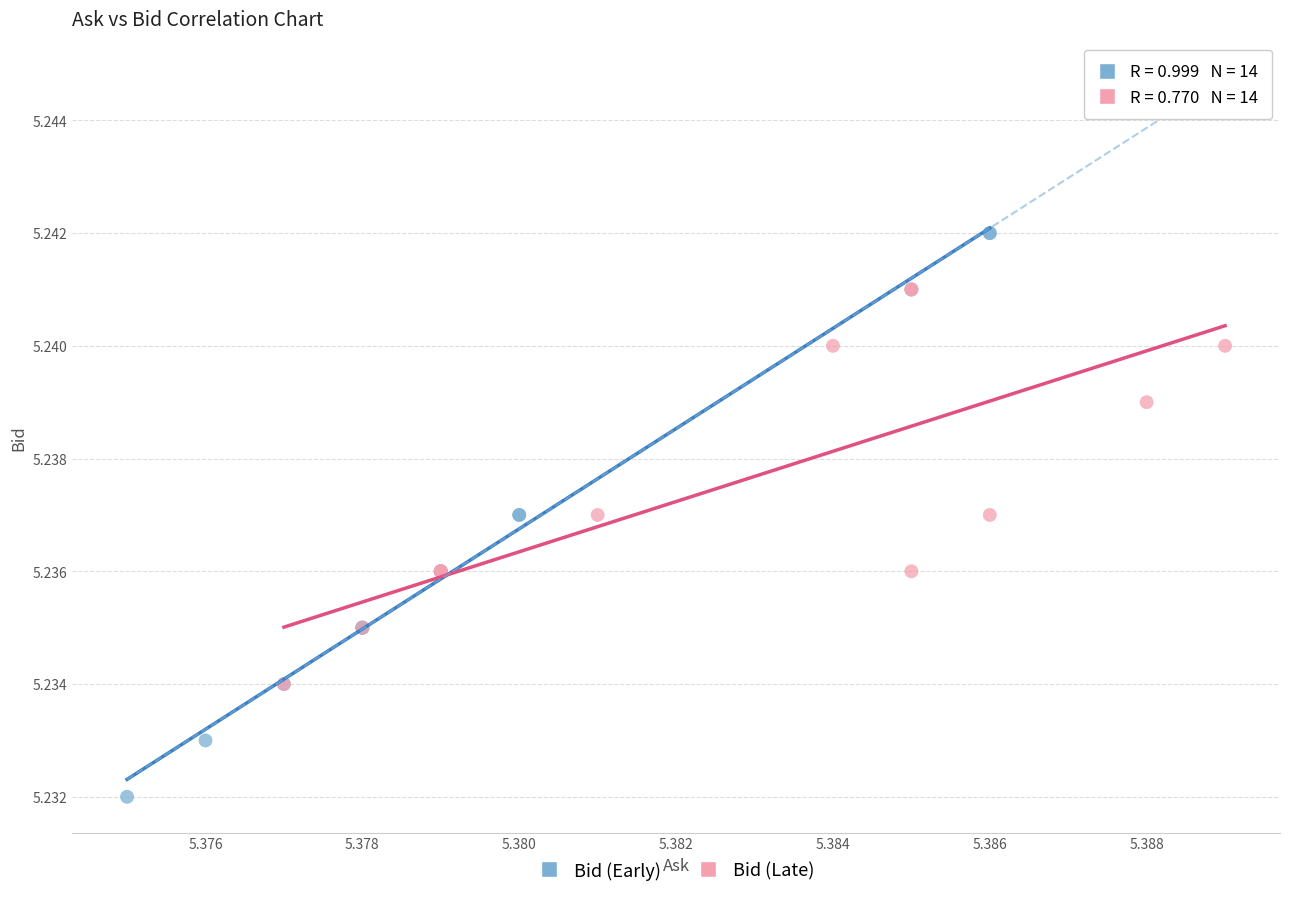

Which series contains the highest Y value?

Bid (Early)